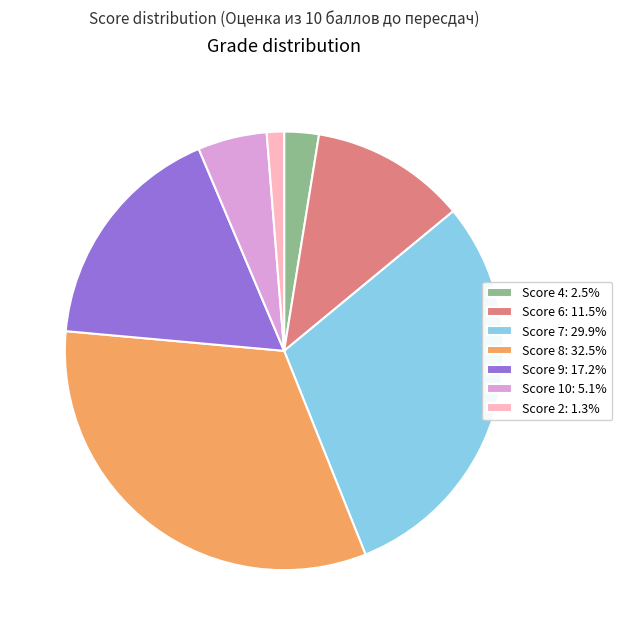

How many slices are in this pie chart?

7